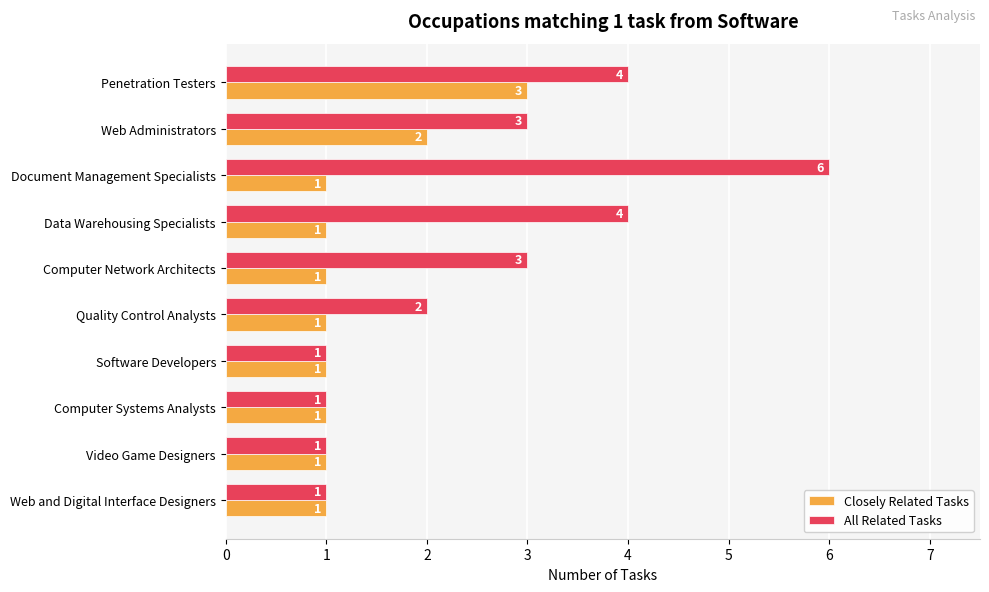

What is the maximum value shown in the chart?

6